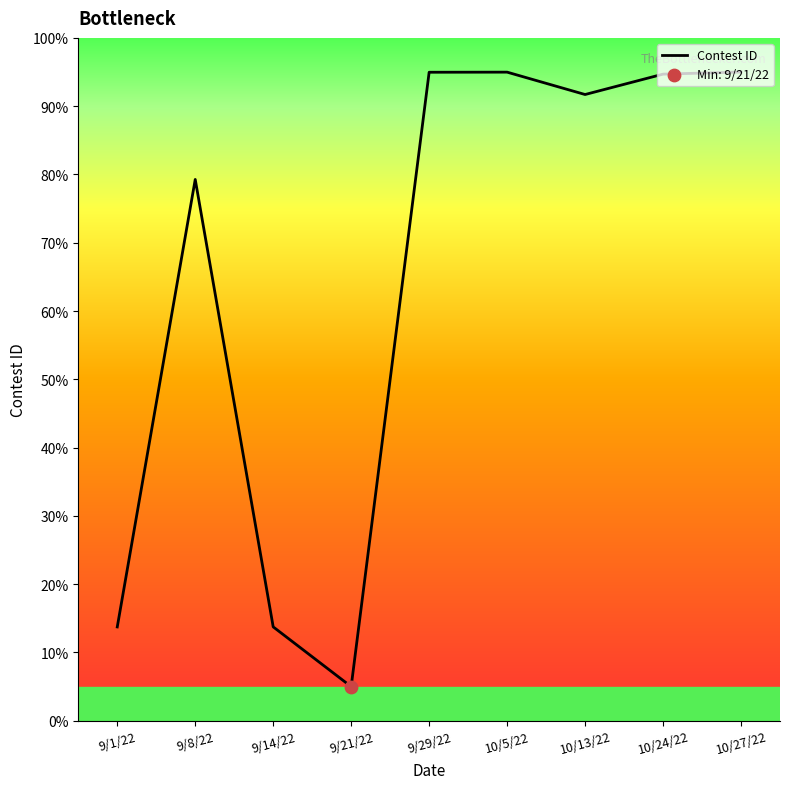

Between 9/29/22 and 10/27/22, which is larger?

10/27/22